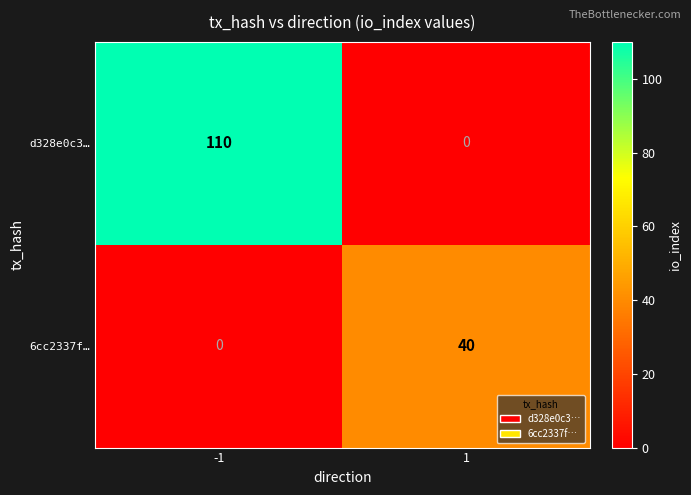

What is the approximate value of d328e0c3… at -1, to the nearest 50?

100